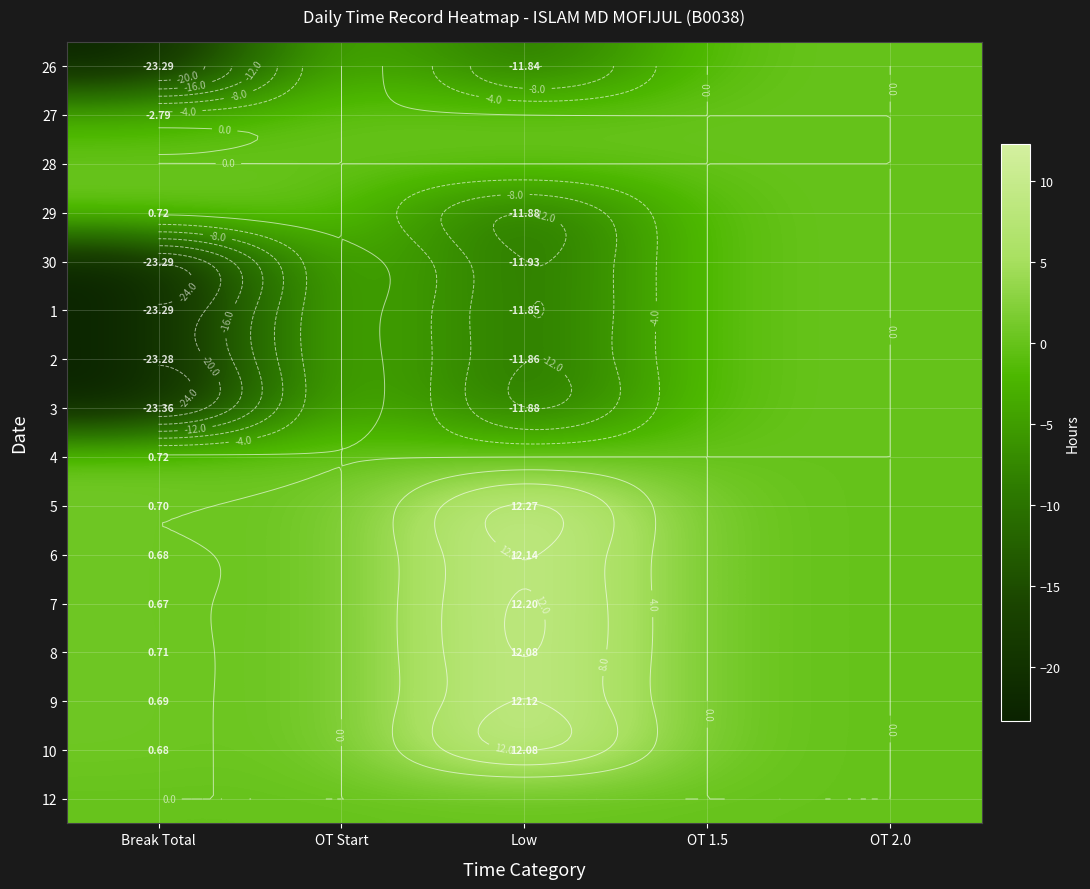

What is the difference between the highest and lowest values at Low?

24.2